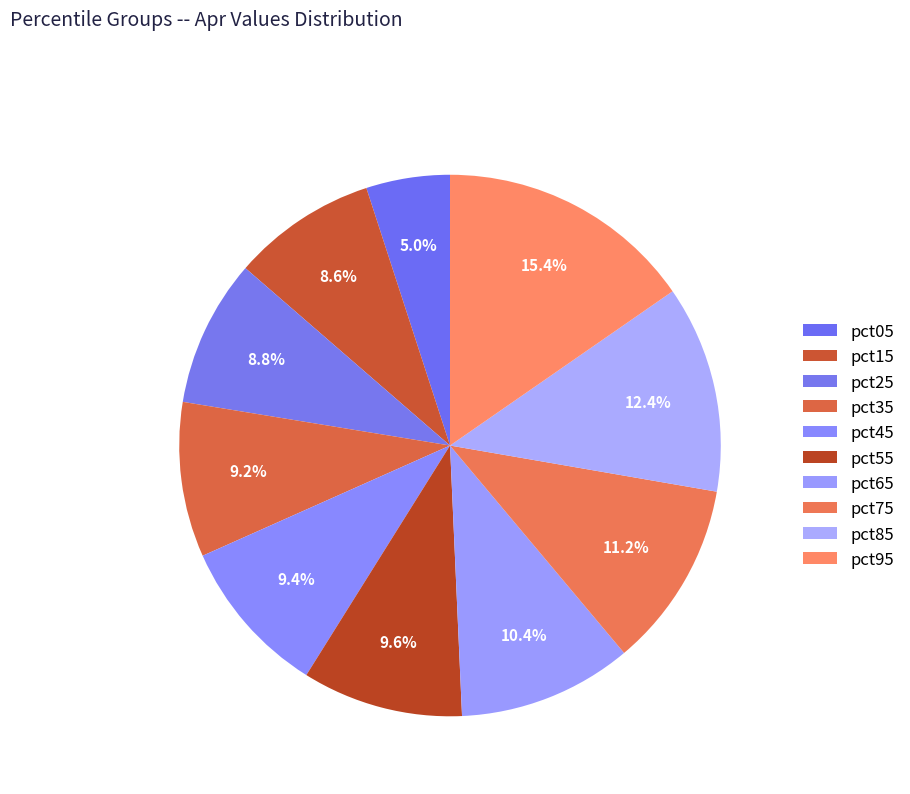

To the nearest percent, what is the difference between the pct25 and pct95 slice percentages?

7%